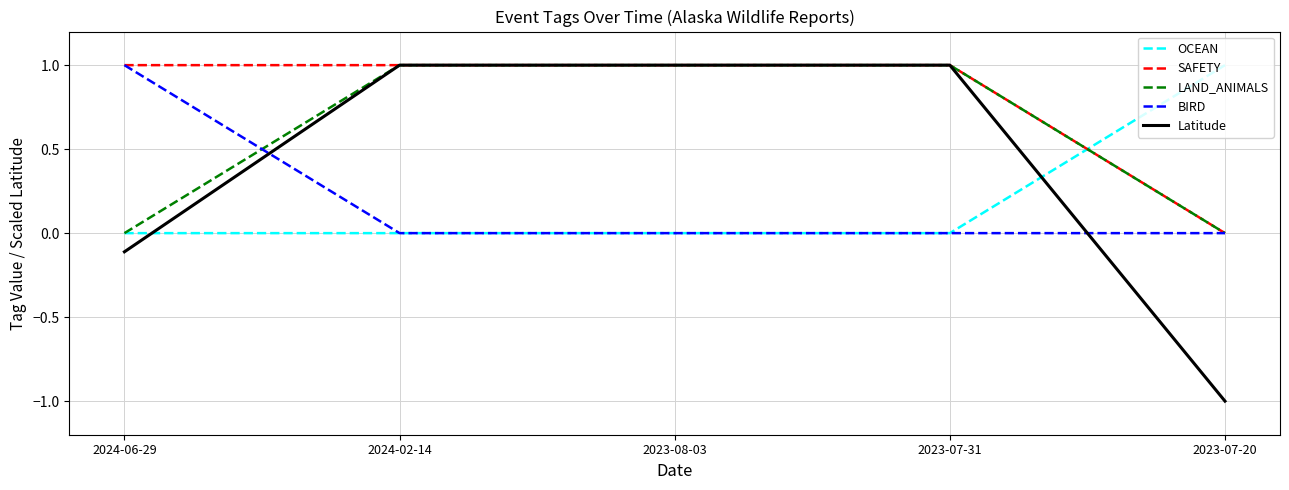

At how many categories does at least one series exceed 0?

5